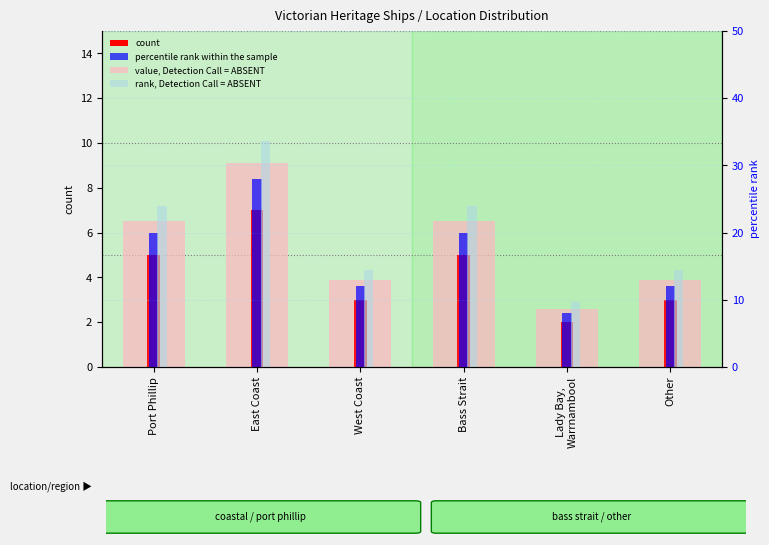

Where does the count series first go above 5?

East Coast